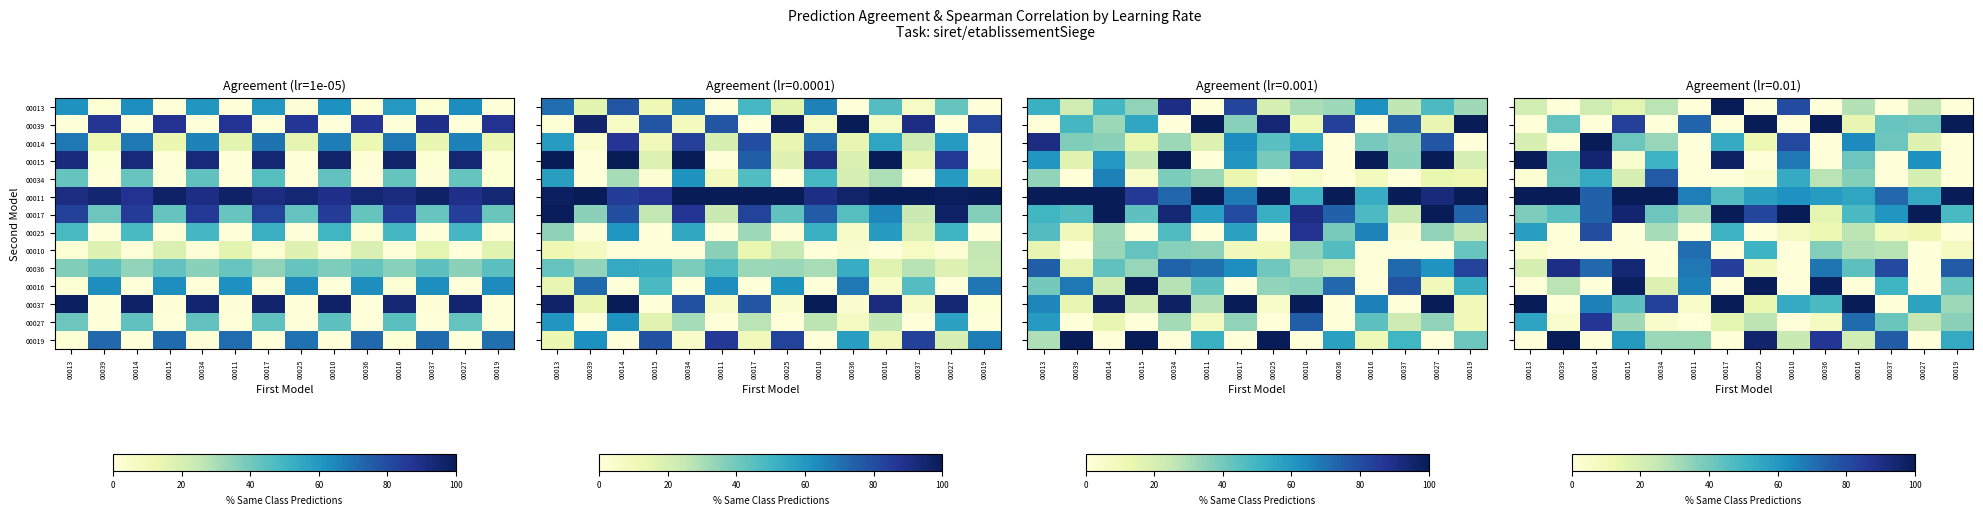

Rank the categories by 00034 value from lowest to highest.

00011, 00017, 00037, 00019, 00013, 00025, 00015, 00027, 00036, 00016, 00039, 00010, 00014, 00034